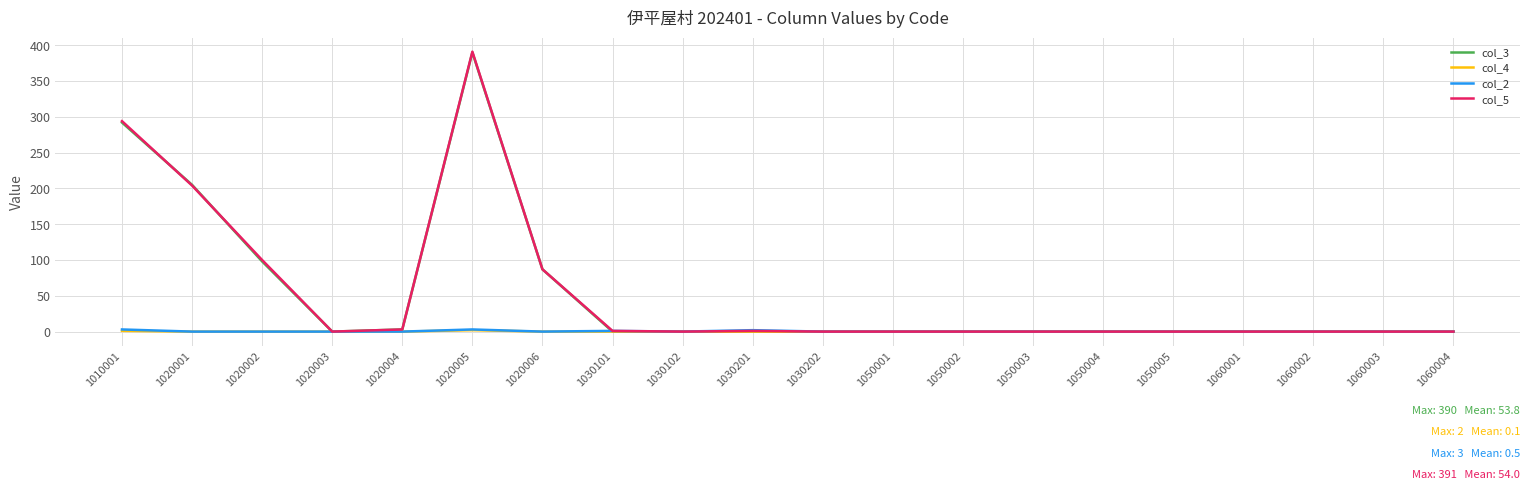

At which category does the chart reach its peak across all series?

1020005